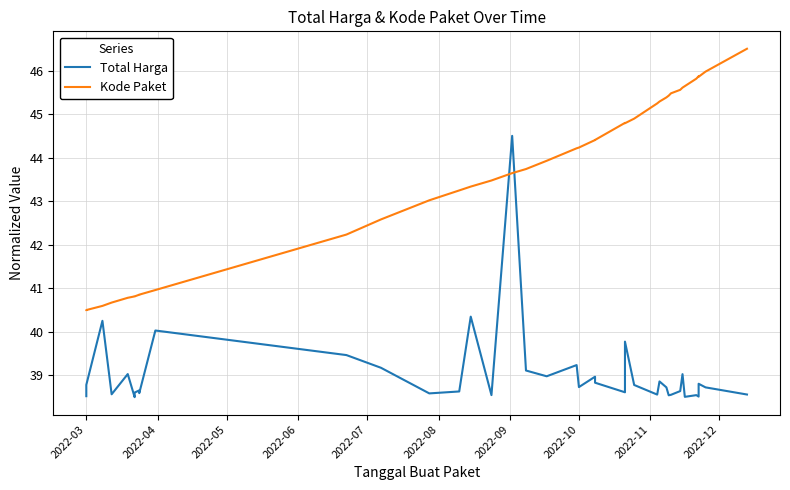

Rank the series by their maximum value, from highest to lowest.

Kode Paket, Total Harga